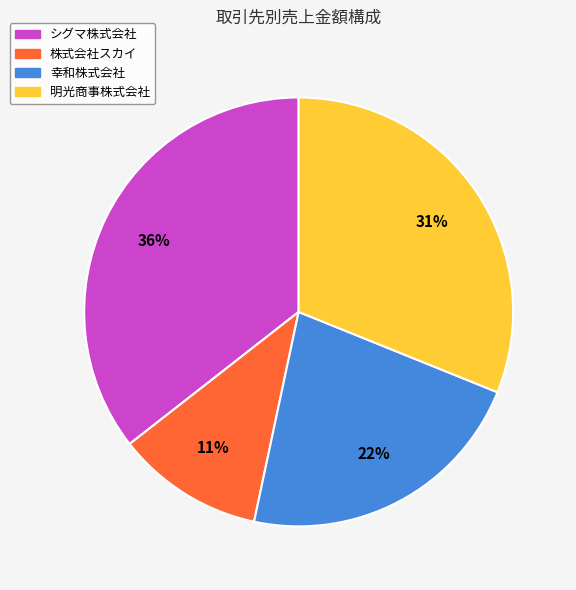

To the nearest percent, what is the average slice percentage?

25%